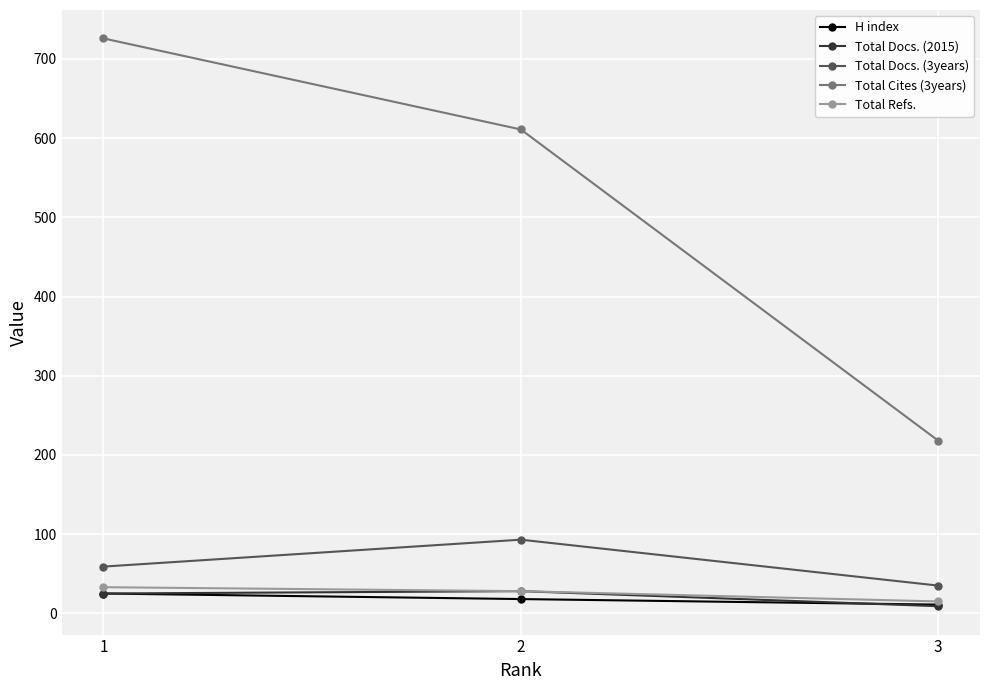

What is the average value of the Total Cites (3years) series?

518